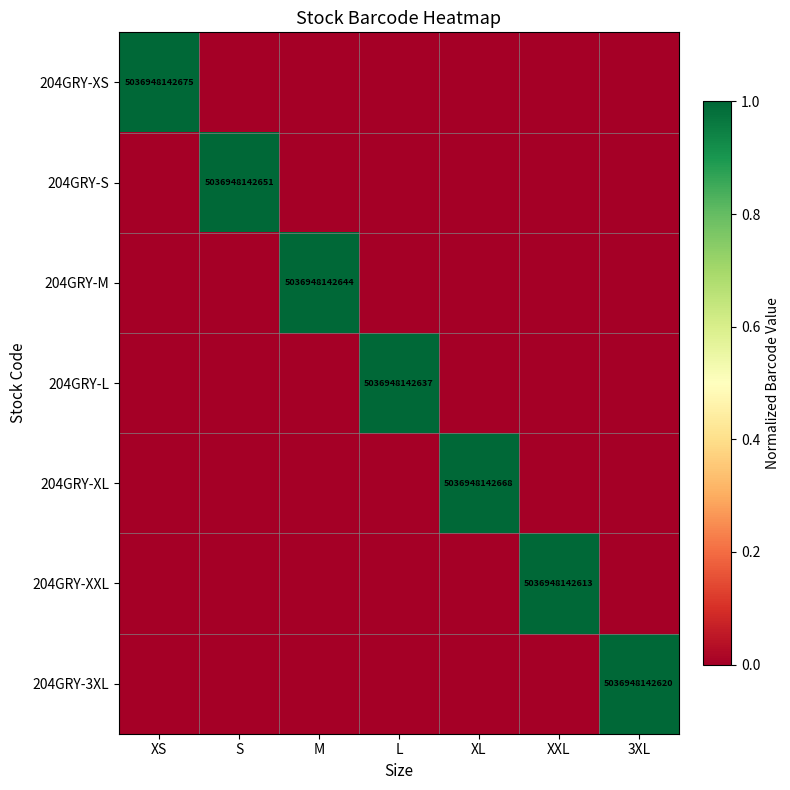

Which series has the largest range (max minus min)?

204GRY-XS